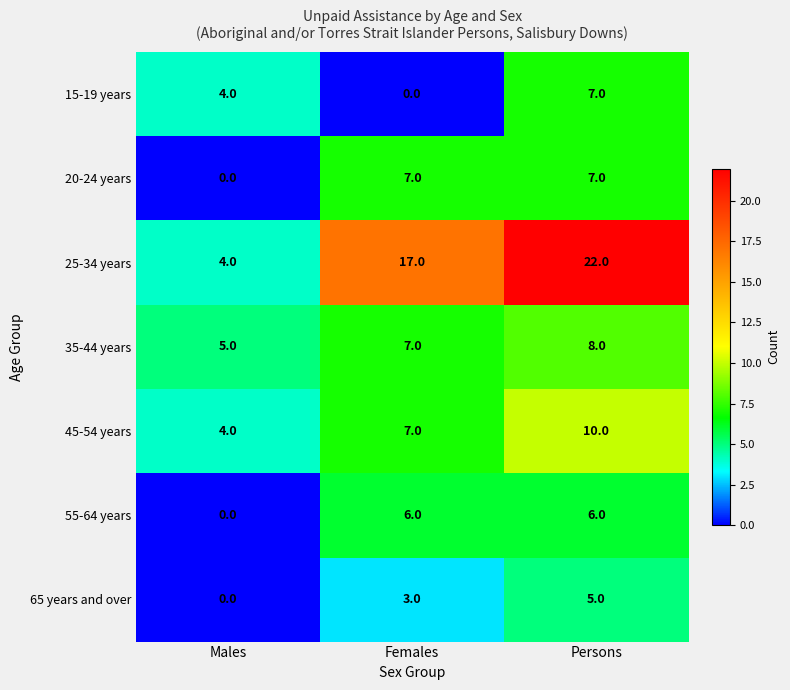

Which series changed the most between Males and Females?

25-34 years